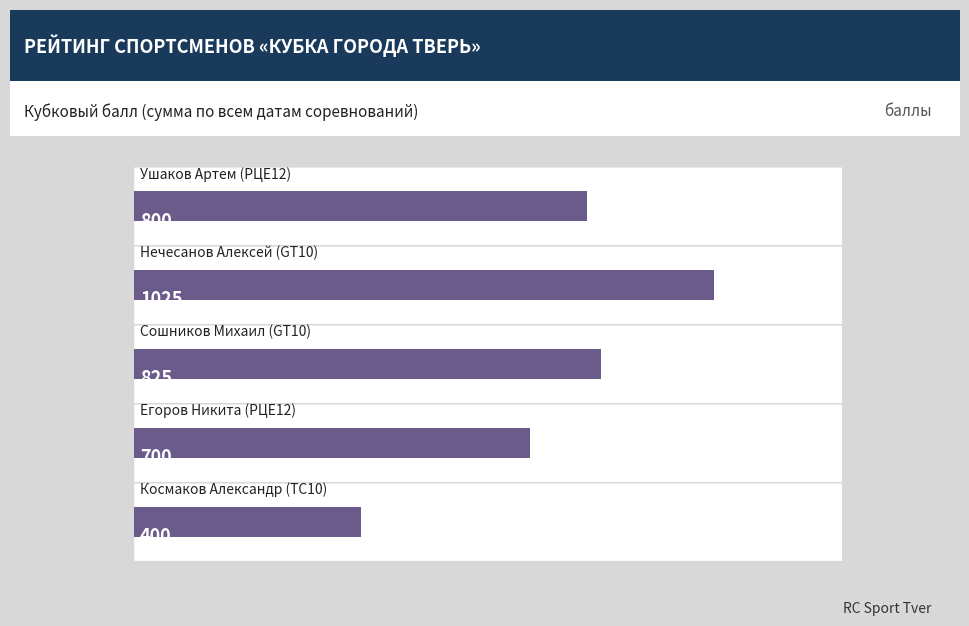

Which has a higher value, 200 or 0?

200